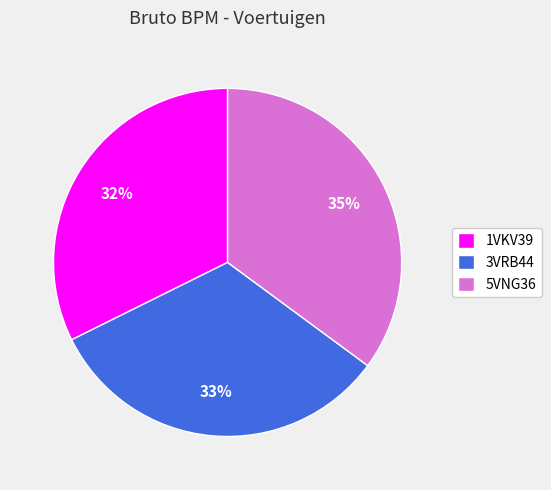

True or false: 3VRB44 accounts for 33% of the total.

True